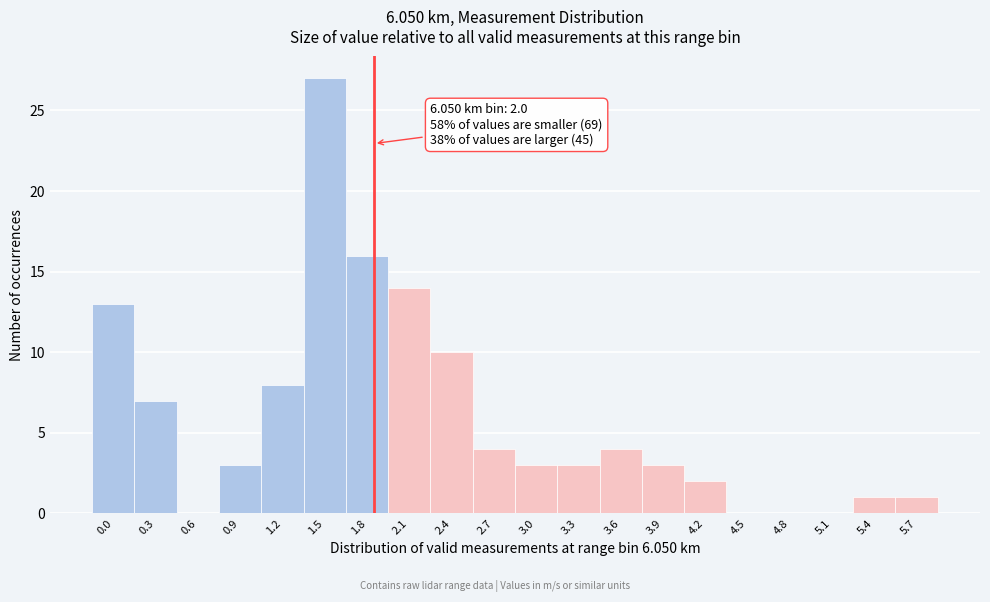

Reading left to right, list all the values displayed in this chart.

0.0=13	0.3=7	0.6=0	0.9=3	1.2=8	1.5=27	1.8=16	2.1=14	2.4=10	2.7=4	3.0=3	3.3=3	3.6=4	3.9=3	4.2=2	4.5=0	4.8=0	5.1=0	5.4=1	5.7=1